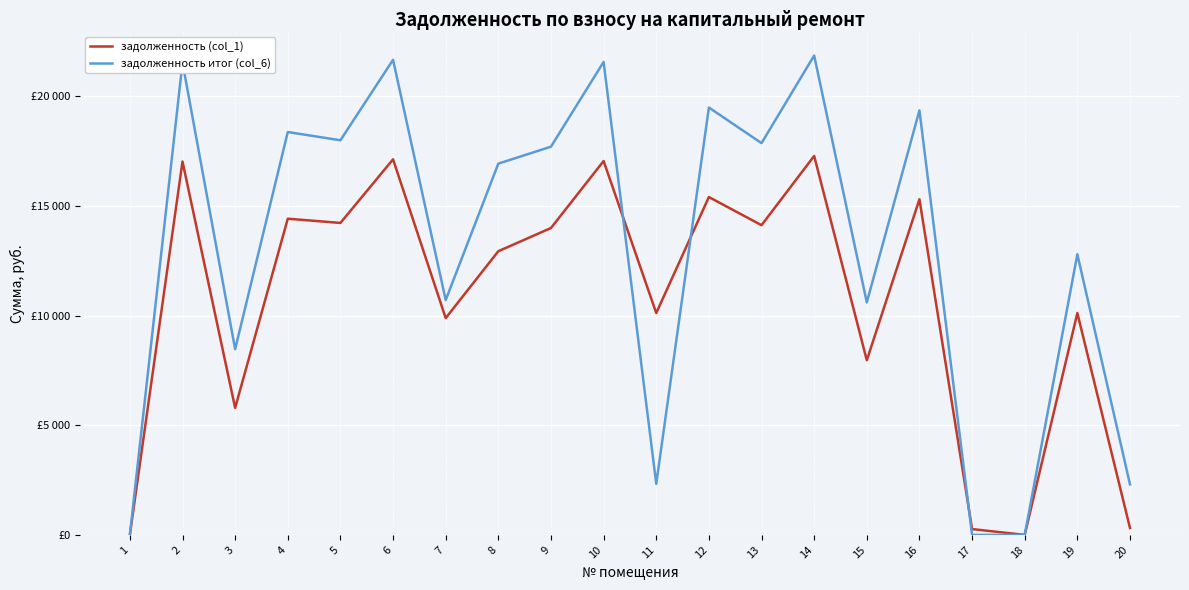

Is this an area chart (filled region under the line)?

No